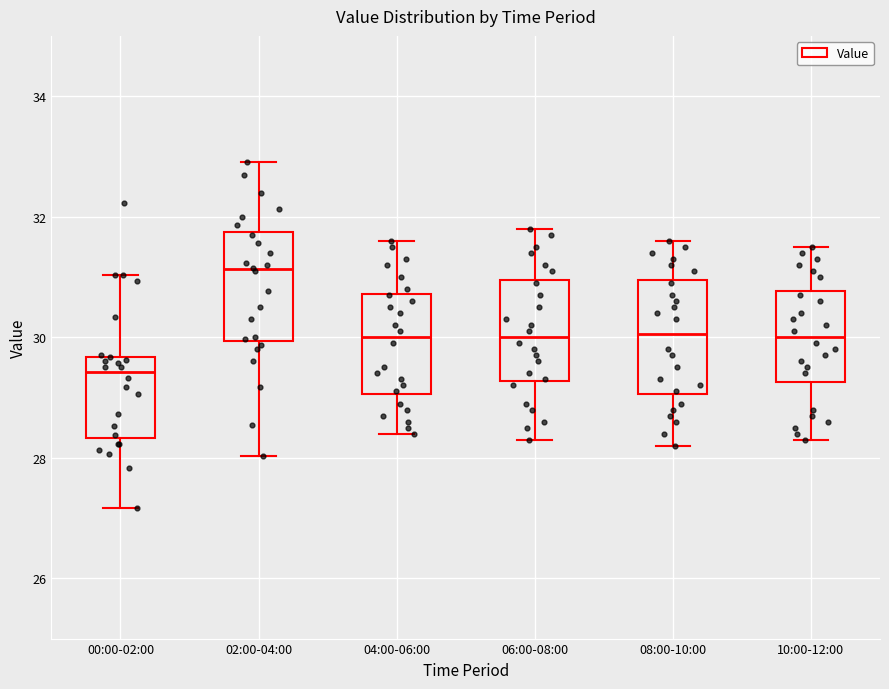

Where does the lower whisker of the box for 08:00-10:00 end on the y-axis? The values are not printed on the chart, so give them approximately, as read against the axis.

28.2